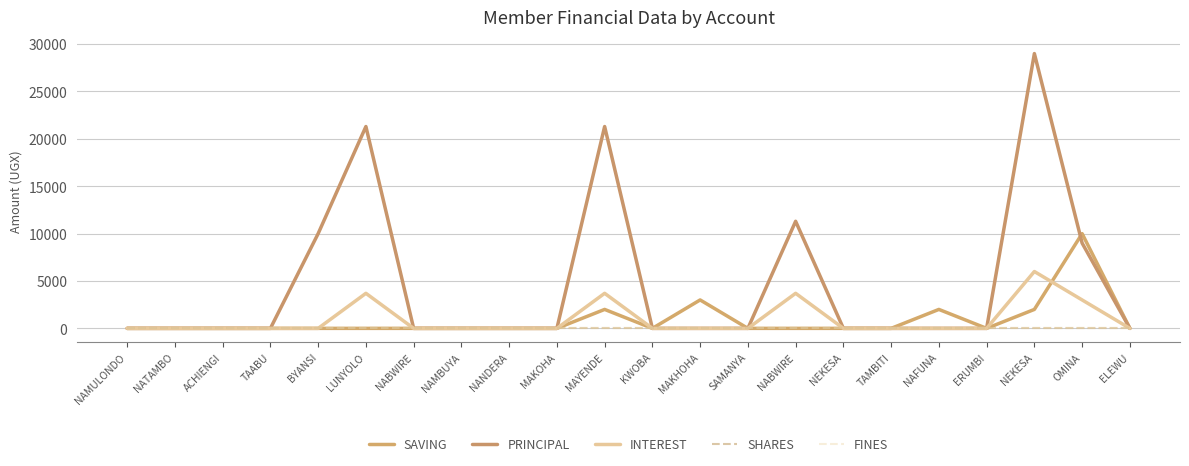

Reading left to right, list all the values displayed in this chart.

SAVING: NAMULONDO=0	NATAMBO=0	ACHIENGI=0	TAABU=0	BYANSI=0	LUNYOLO=0	NABWIRE=0	NAMBUYA=0	NANDERA=0	MAKOHA=0	MAYENDE=2000	KWOBA=0	MAKHOHA=3000	SAMANYA=0	NABWIRE=0	NEKESA=0	TAMBITI=0	NAFUNA=2000	ERUMBI=0	NEKESA=2000	OMINA=10000	ELEWU=0
PRINCIPAL: NAMULONDO=0	NATAMBO=0	ACHIENGI=0	TAABU=0	BYANSI=10000	LUNYOLO=21300	NABWIRE=0	NAMBUYA=0	NANDERA=0	MAKOHA=0	MAYENDE=21300	KWOBA=0	MAKHOHA=0	SAMANYA=0	NABWIRE=11300	NEKESA=0	TAMBITI=0	NAFUNA=0	ERUMBI=0	NEKESA=29000	OMINA=9000	ELEWU=0
INTEREST: NAMULONDO=0	NATAMBO=0	ACHIENGI=0	TAABU=0	BYANSI=0	LUNYOLO=3700	NABWIRE=0	NAMBUYA=0	NANDERA=0	MAKOHA=0	MAYENDE=3700	KWOBA=0	MAKHOHA=0	SAMANYA=0	NABWIRE=3700	NEKESA=0	TAMBITI=0	NAFUNA=0	ERUMBI=0	NEKESA=6000	OMINA=3000	ELEWU=0
SHARES: NAMULONDO=0	NATAMBO=0	ACHIENGI=0	TAABU=0	BYANSI=0	LUNYOLO=0	NABWIRE=0	NAMBUYA=0	NANDERA=0	MAKOHA=0	MAYENDE=0	KWOBA=0	MAKHOHA=0	SAMANYA=0	NABWIRE=0	NEKESA=0	TAMBITI=0	NAFUNA=0	ERUMBI=0	NEKESA=0	OMINA=0	ELEWU=0
FINES: NAMULONDO=0	NATAMBO=0	ACHIENGI=0	TAABU=0	BYANSI=0	LUNYOLO=0	NABWIRE=0	NAMBUYA=0	NANDERA=0	MAKOHA=0	MAYENDE=0	KWOBA=0	MAKHOHA=0	SAMANYA=0	NABWIRE=0	NEKESA=0	TAMBITI=0	NAFUNA=0	ERUMBI=0	NEKESA=0	OMINA=0	ELEWU=0